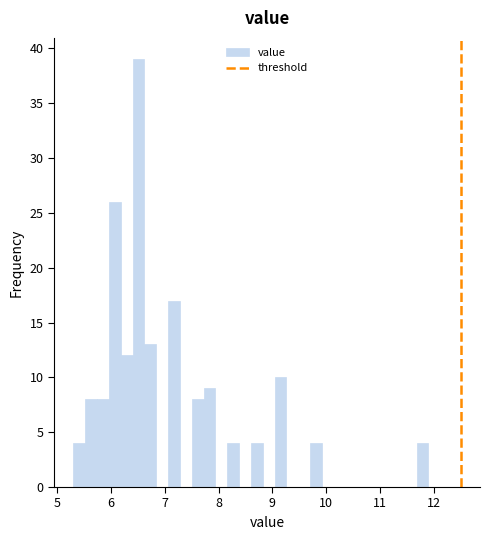

Read against the x-axis, roughly where is the centre of the tallest bar?

6.5